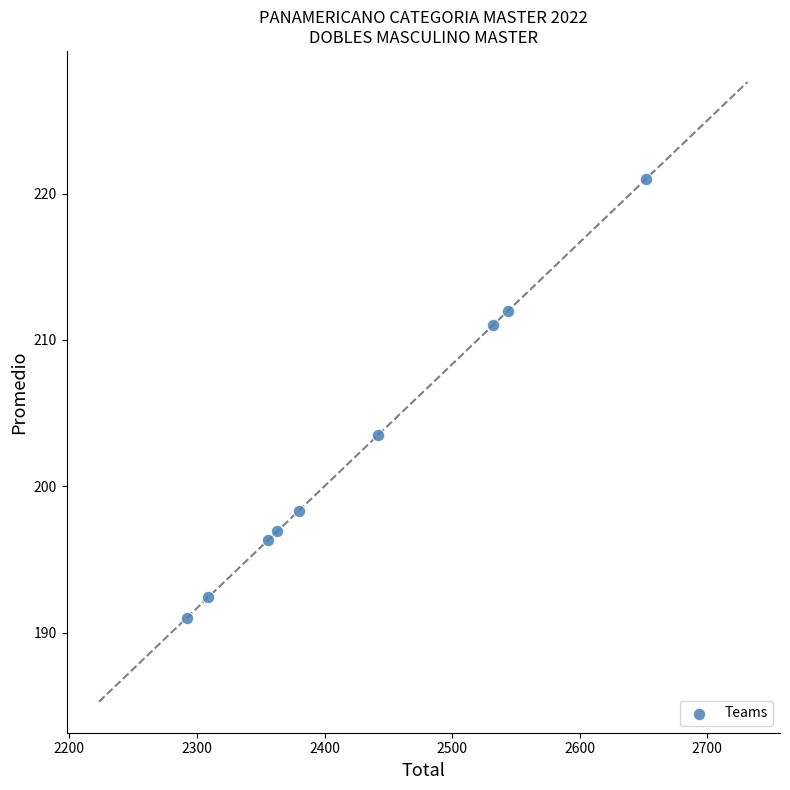

What is the average Y value?

202.5